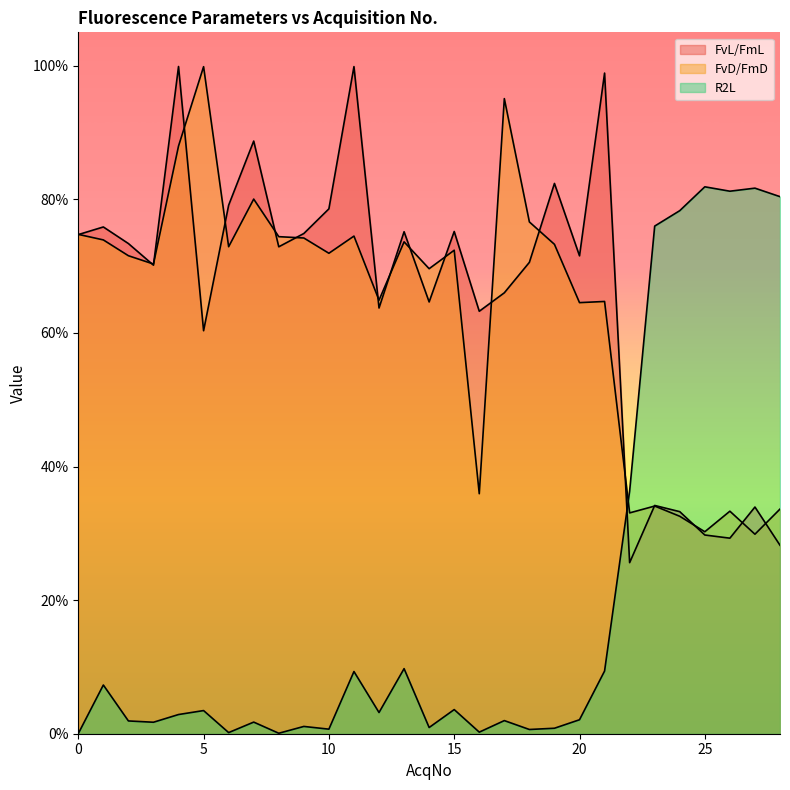

What is the difference between the second highest and second lowest values in the FvL/FmL series?

0.7